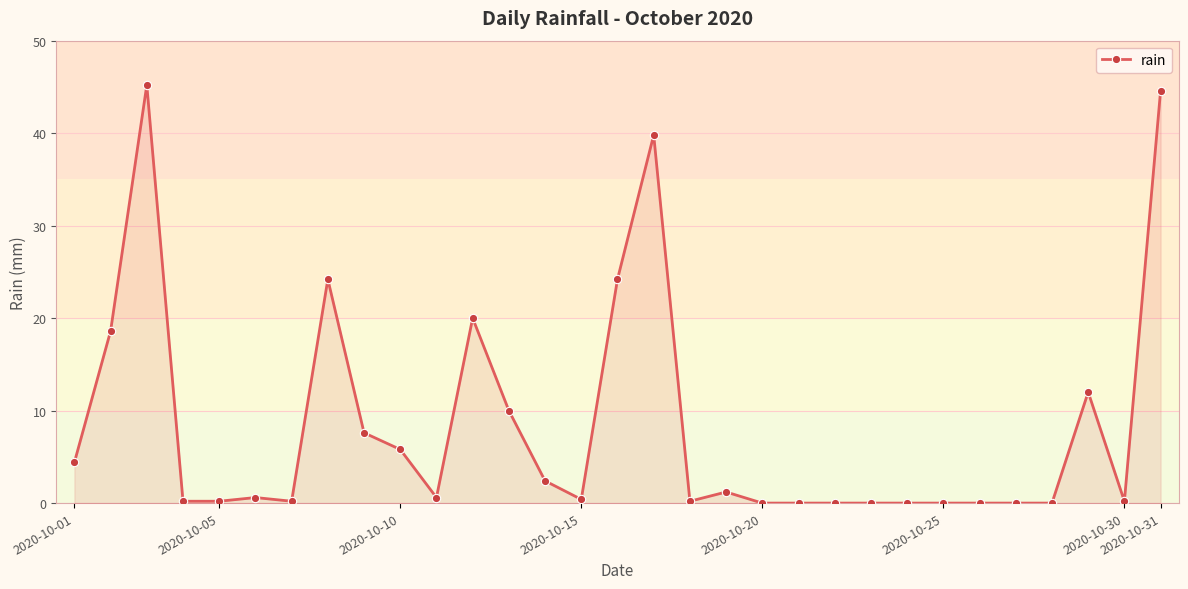

True or false: there are more than 0 points higher than both neighbors.

True